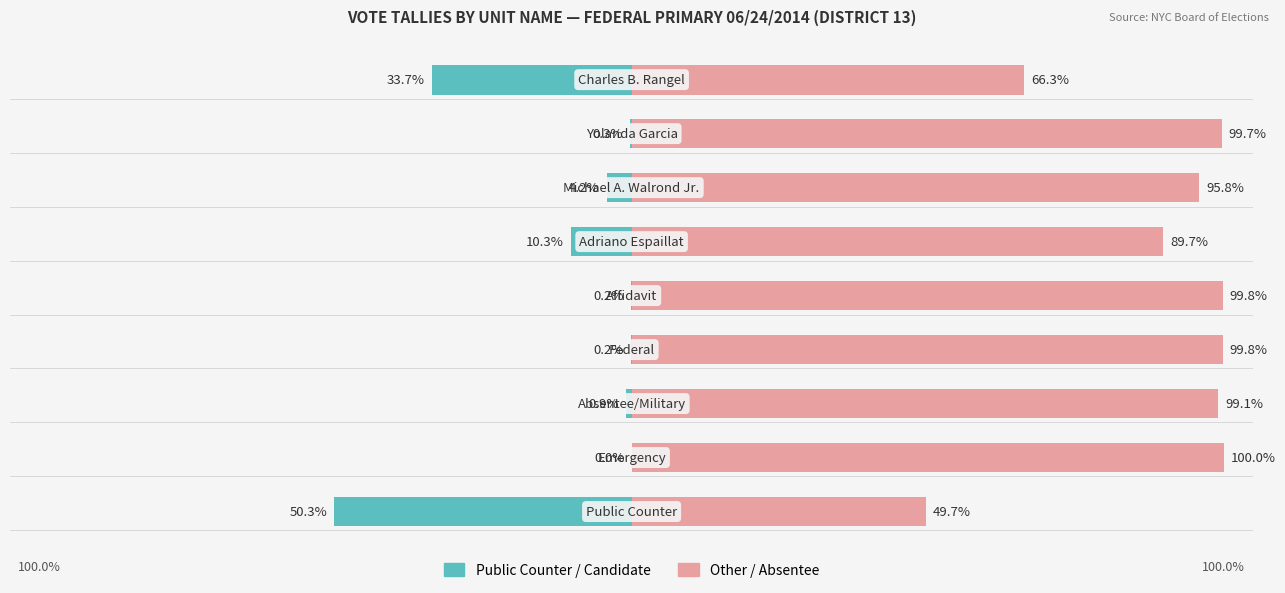

What is the spread (max minus min) of values at 7?

100.0